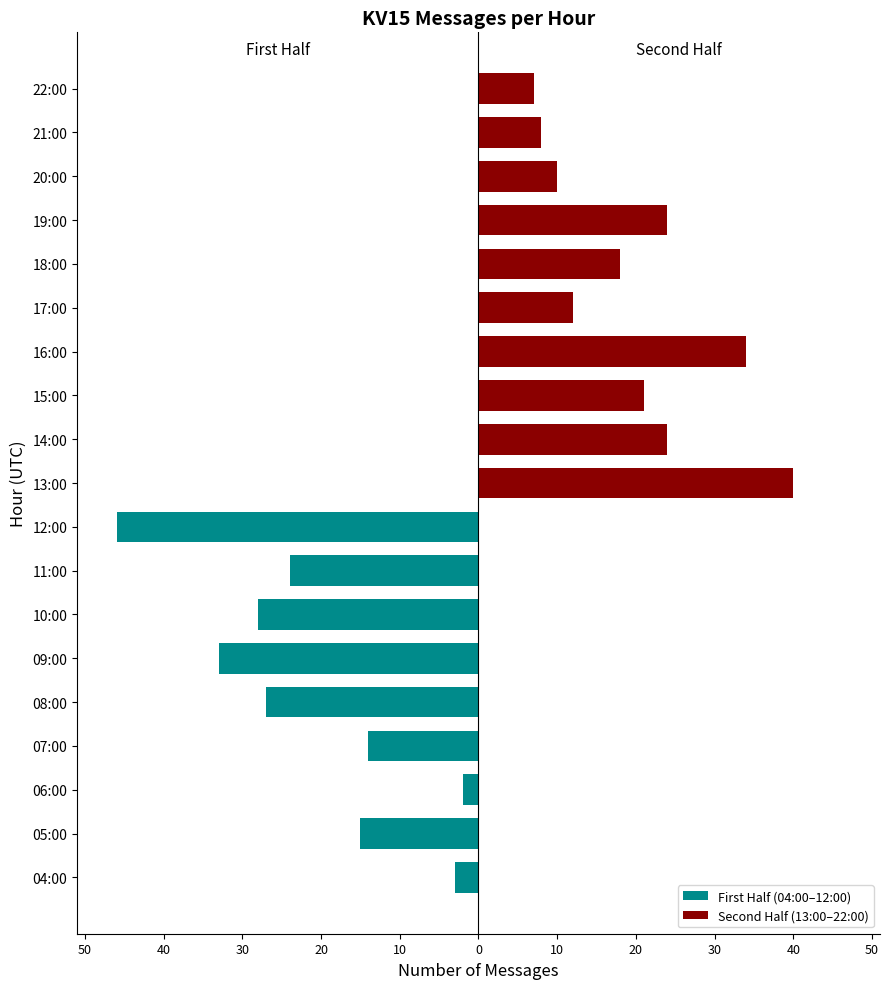

Is the value of First Half (04:00–12:00) at 14:00 greater than the value of Second Half (13:00–22:00) at 21:00?

No